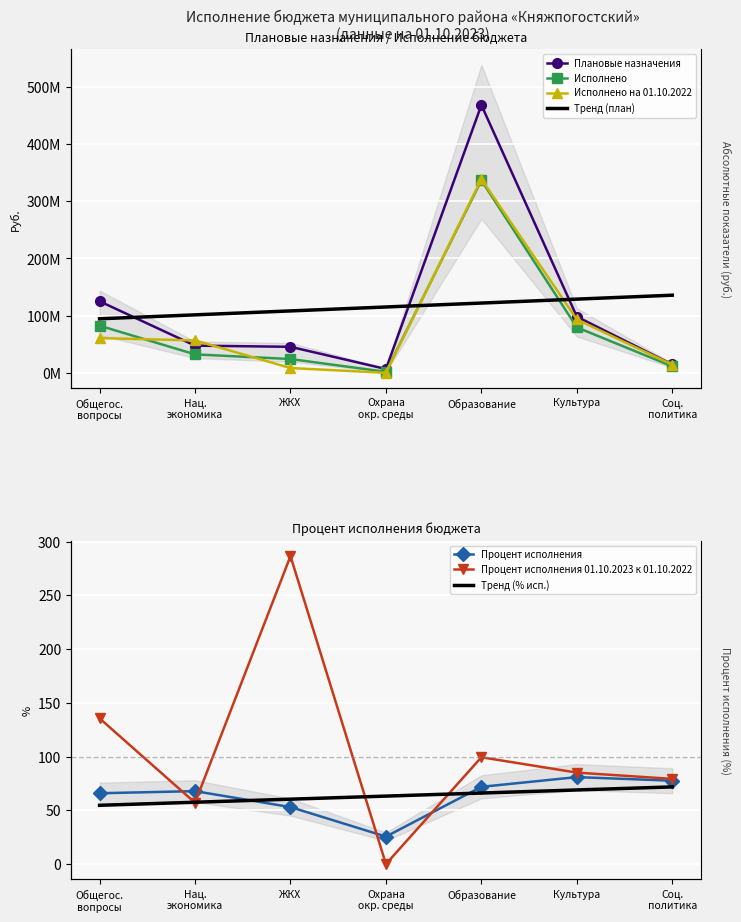

True or false: Процент исполнения and Исполнено intersect in this chart.

False